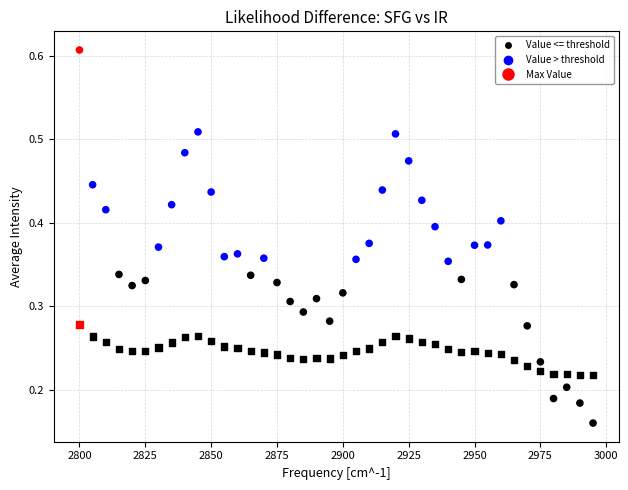

How many data points are displayed?

80